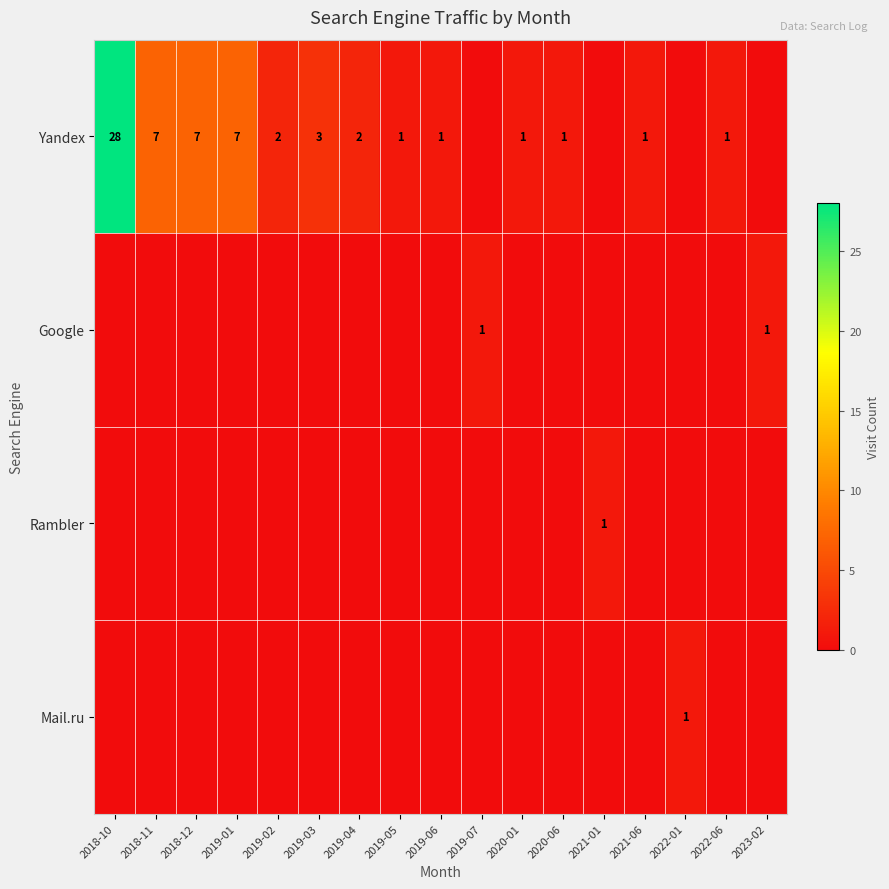

The value of Google at 2023-02 is 1. True or false?

True